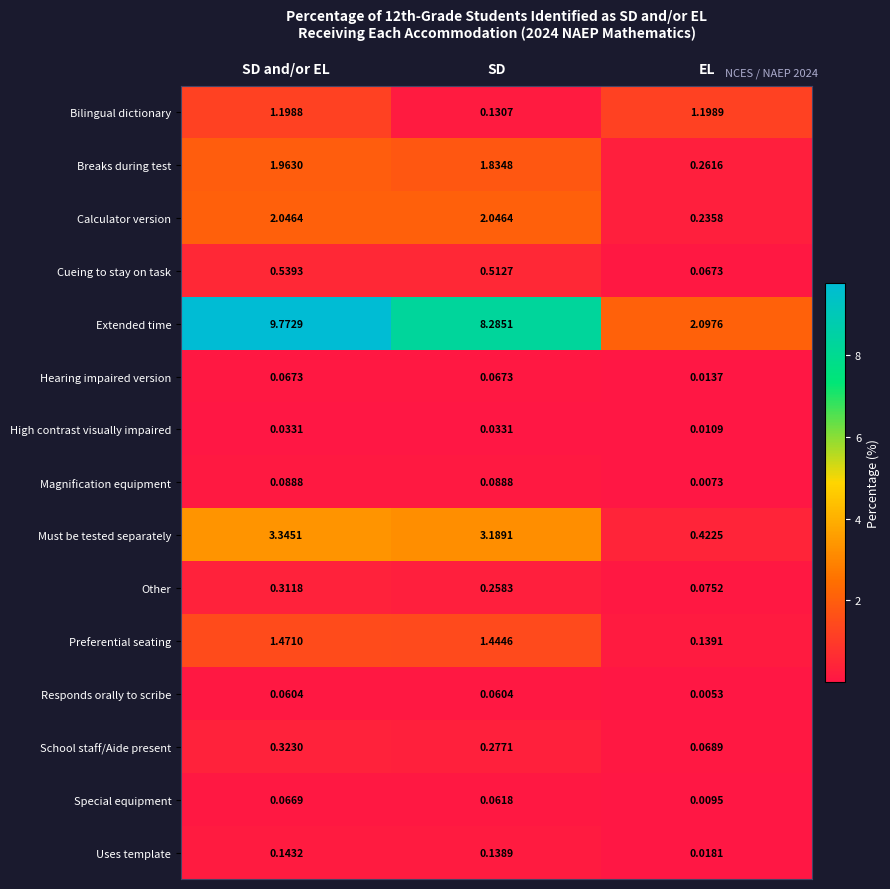

At which category is the sum across all series the highest?

SD and/or EL